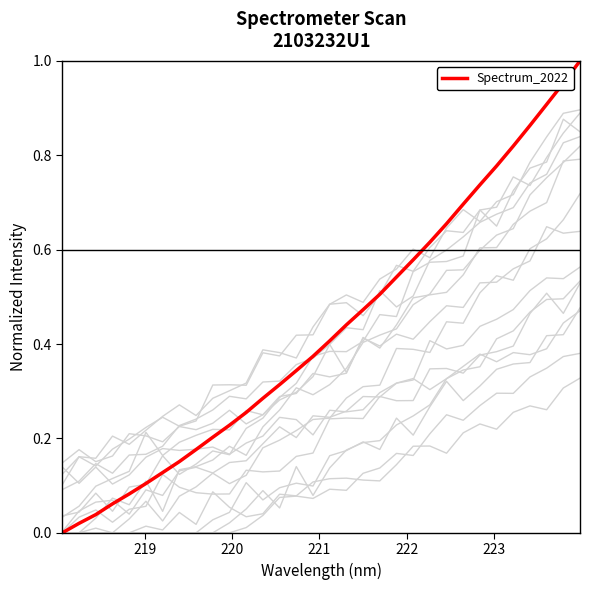

How many positive values are there?

31